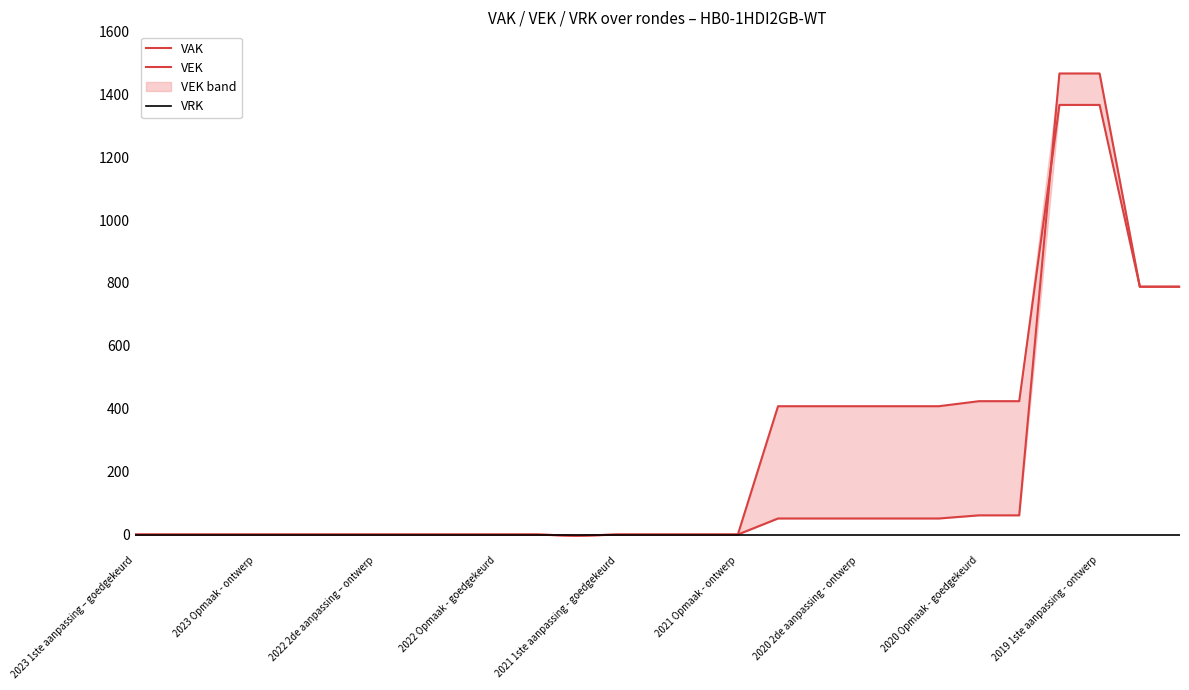

Does the chart display data point markers on the line(s)?

No